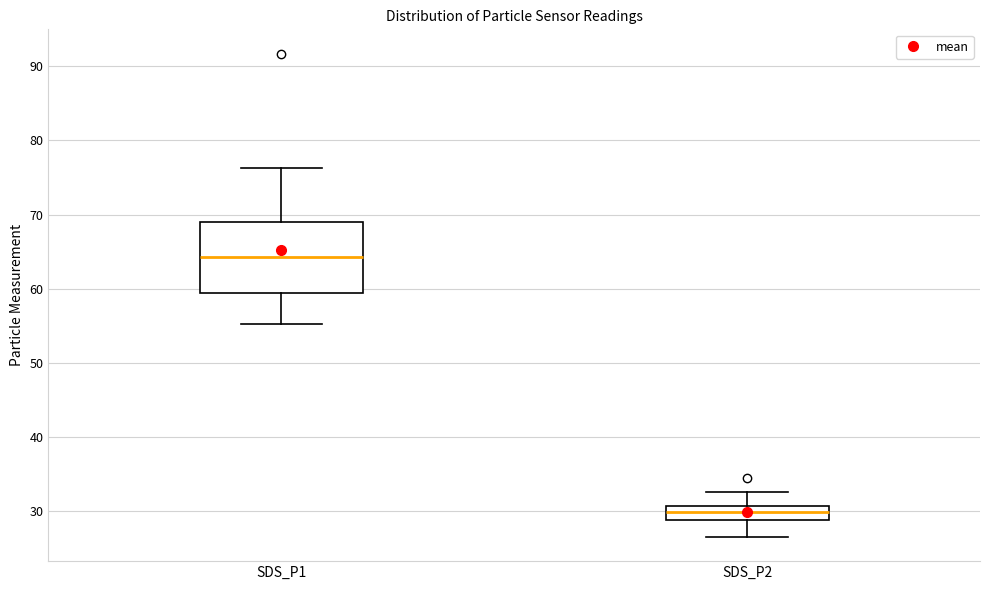

Reading left to right, read every box against the y-axis: the position of its median line, the range the box covers, and the ends of its whiskers. The values are not printed on the chart, so give them approximately, as read against the axis.

SDS_P1: median 64, box 59 to 69, whiskers 55 to 76
SDS_P2: median 30, box 29 to 31, whiskers 26 to 33